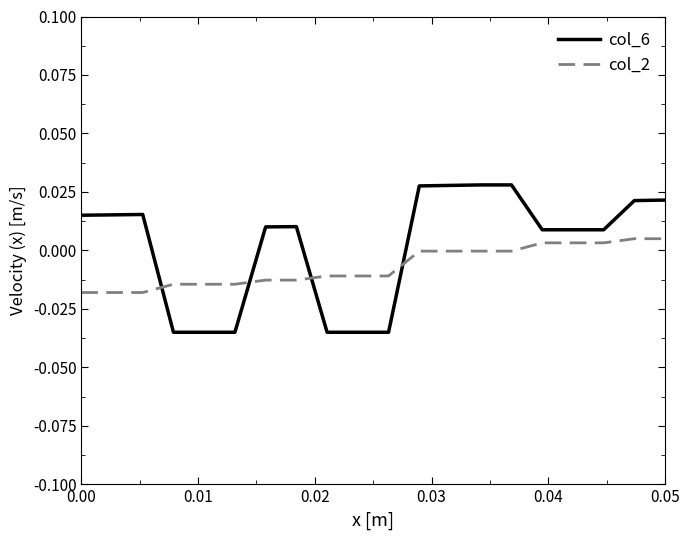

Which series has the largest total across all categories?

col_6